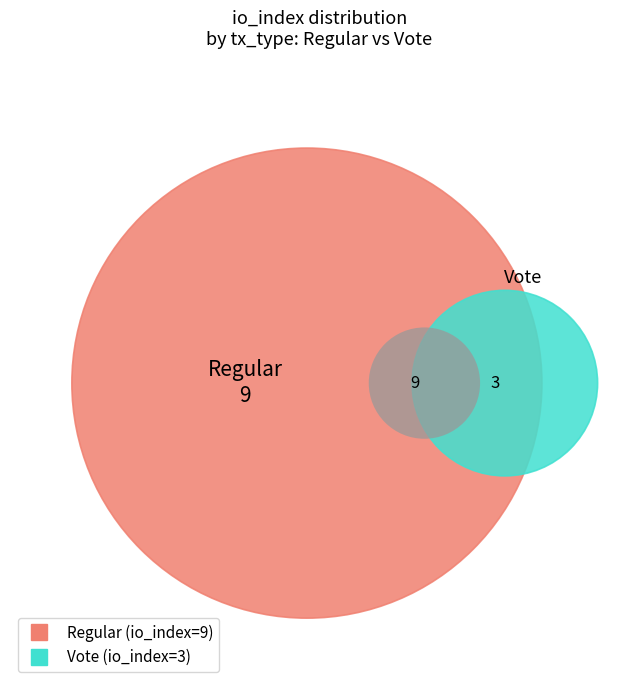

What is the ratio of the value at Regular to the value at Vote?

3.0